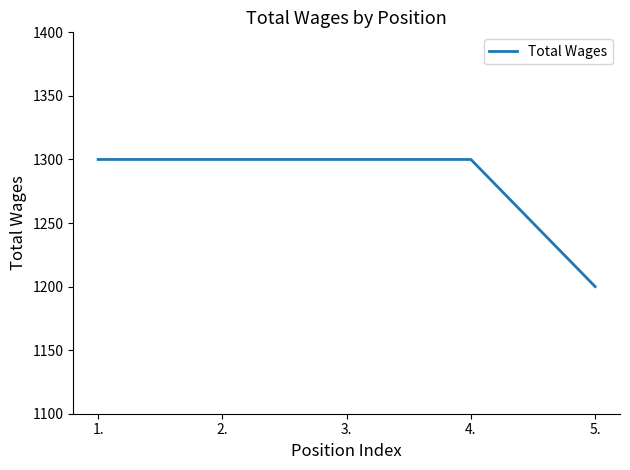

Count the number of categories in the chart.

5